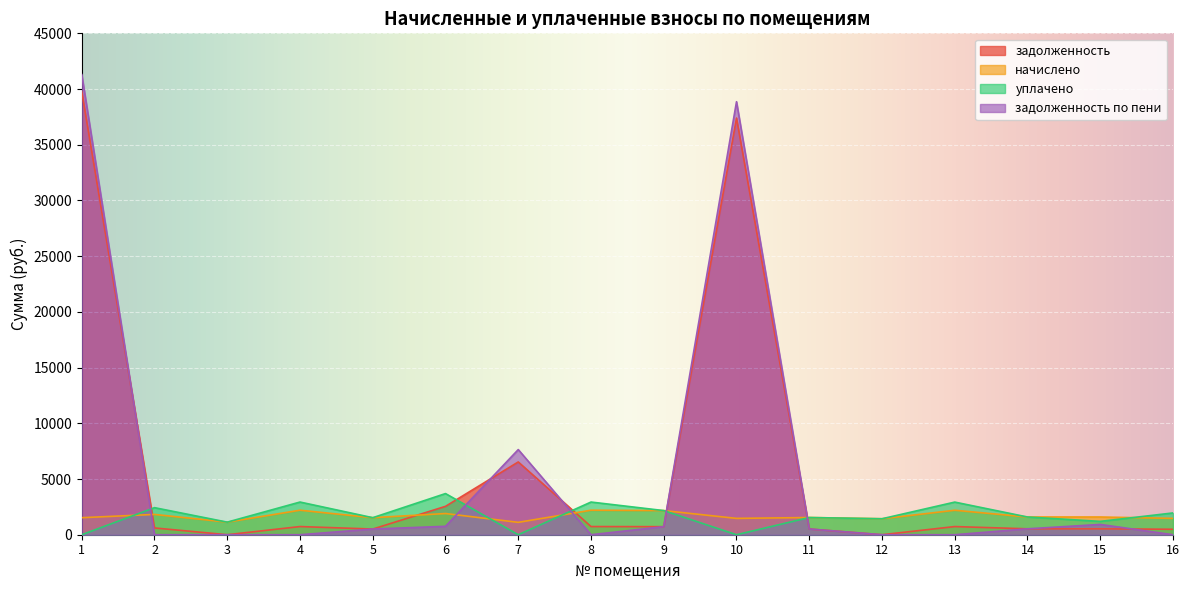

Between 11 and 16, which series saw the biggest shift?

задолженность по пени